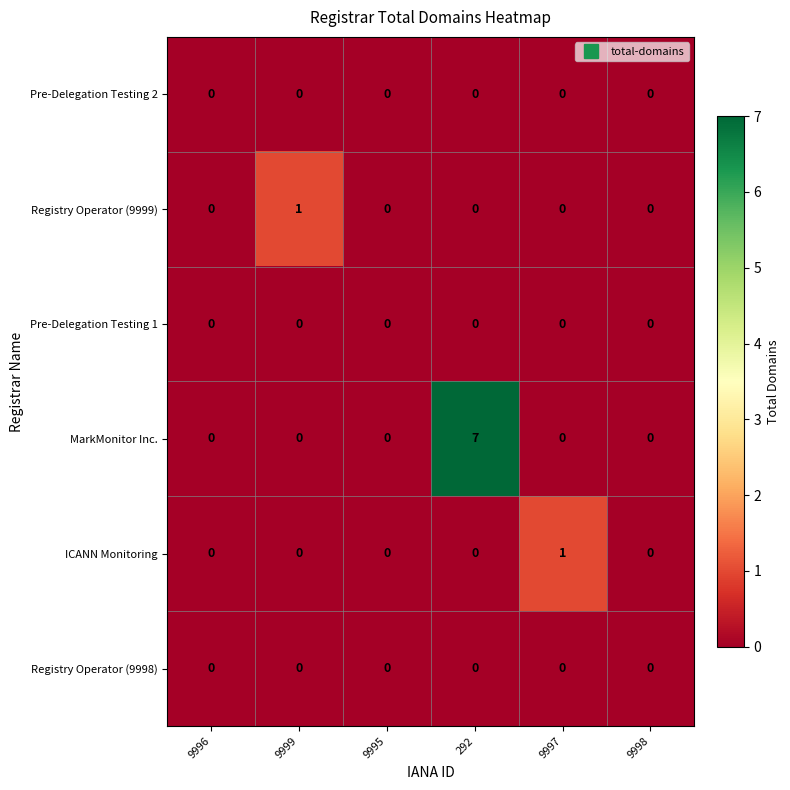

At which category is the sum across all series the highest?

292